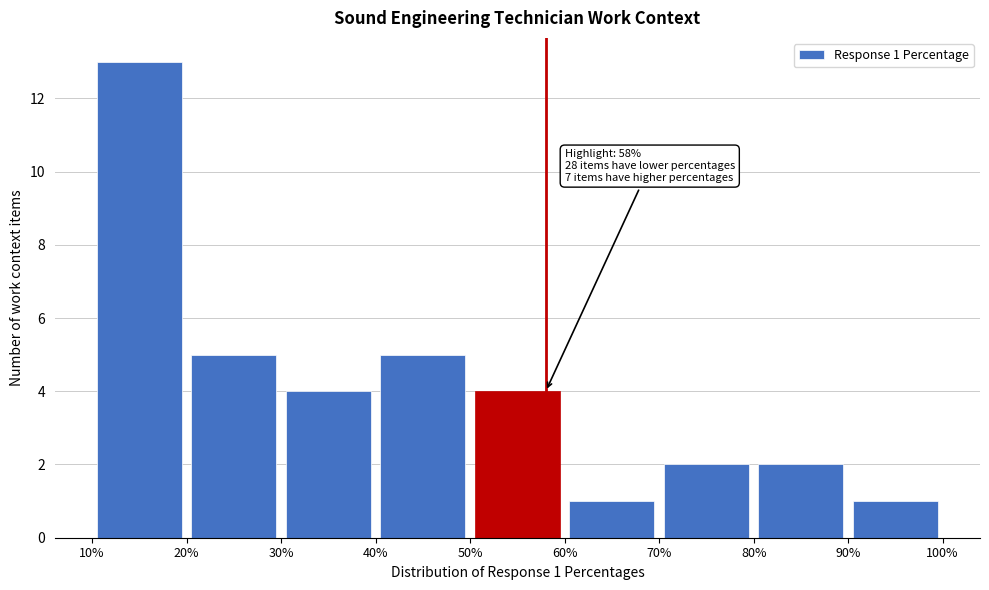

Which range on the x-axis has the tallest bar?

10% to 20%